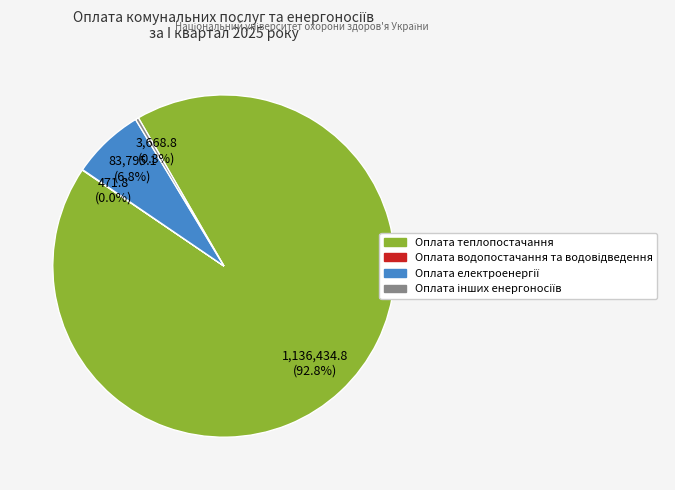

To the nearest percent, what is the difference between the largest and smallest slice percentages?

93%